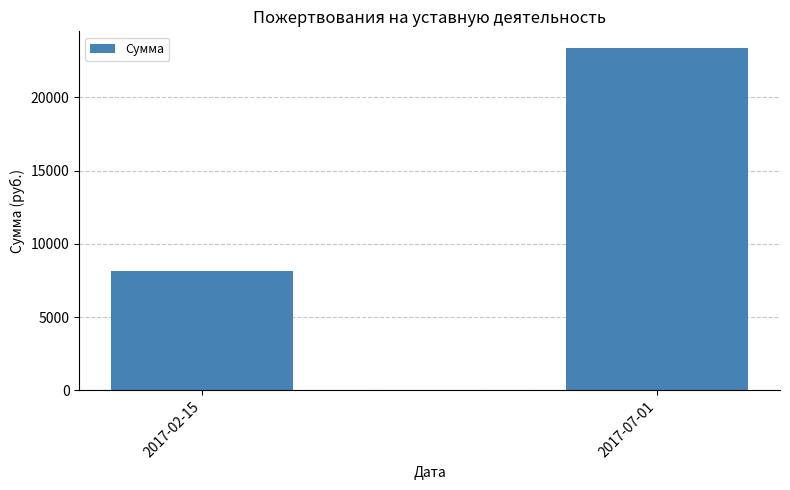

Rank the categories by value from lowest to highest.

2017-02-15, 2017-07-01